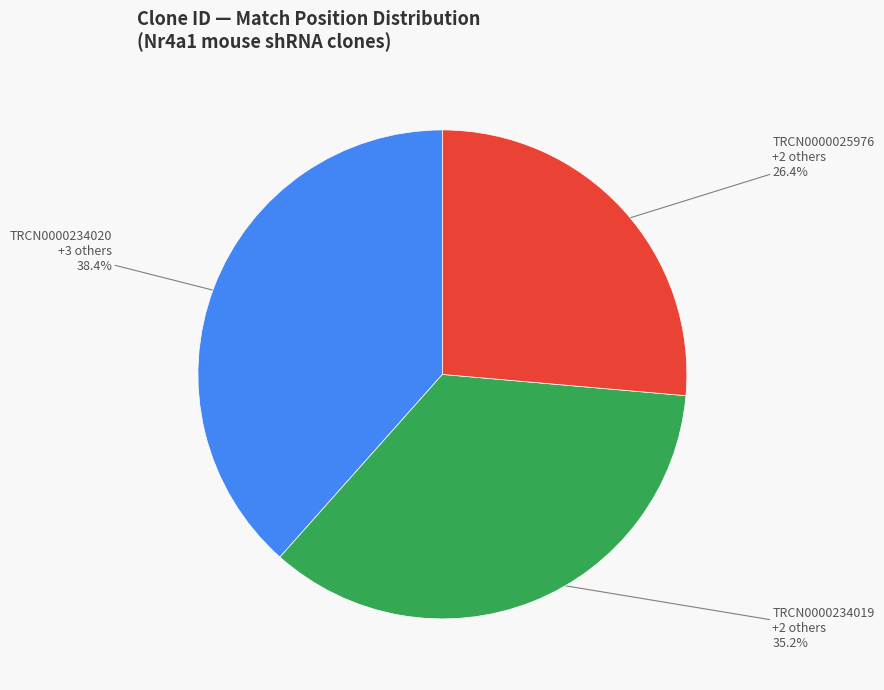

Is there any slice that represents more than half of the pie?

No